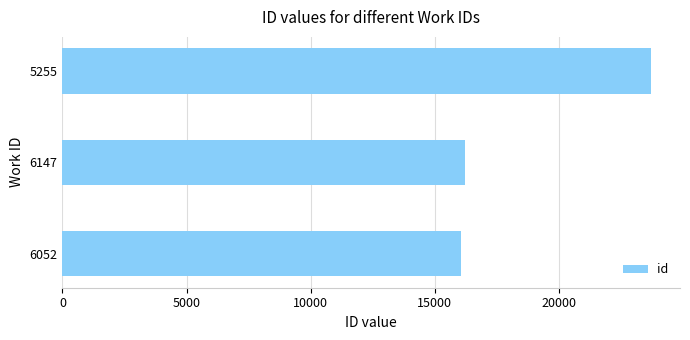

Is it true that the value at 5255 is 12170?

False